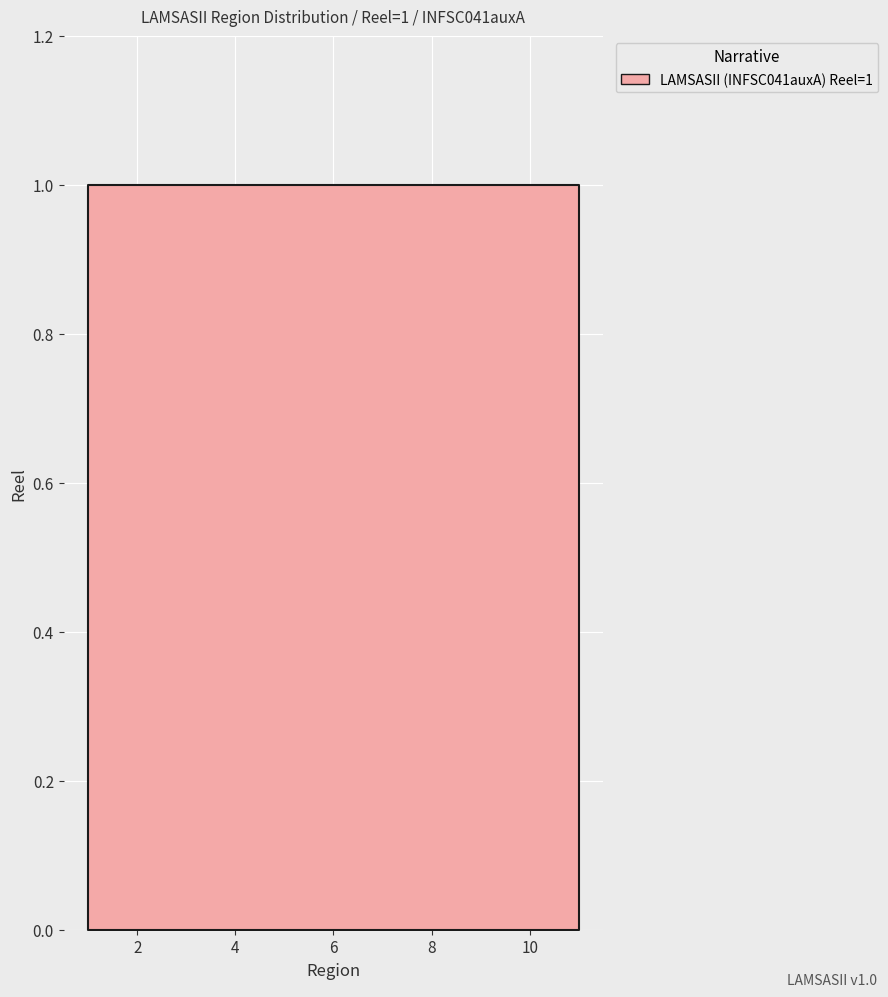

What is the smallest value displayed?

1